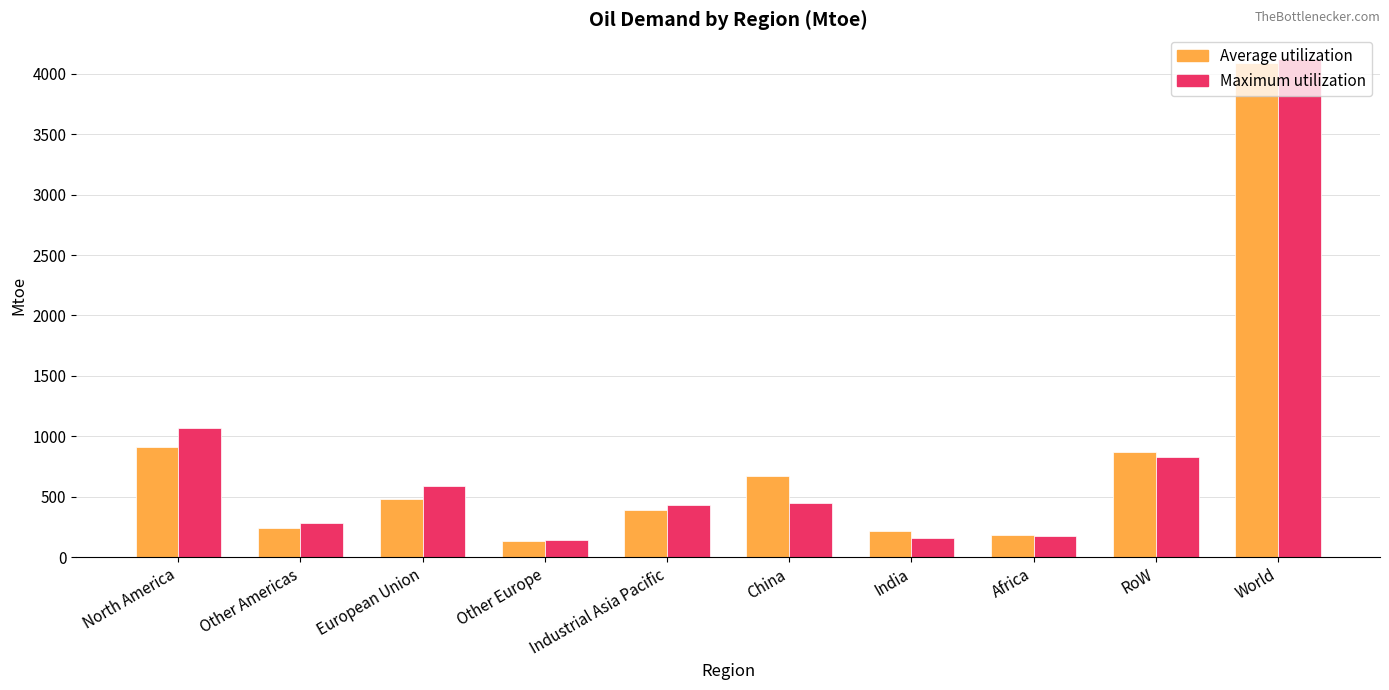

Between European Union and RoW, which series saw the biggest shift?

Average utilization